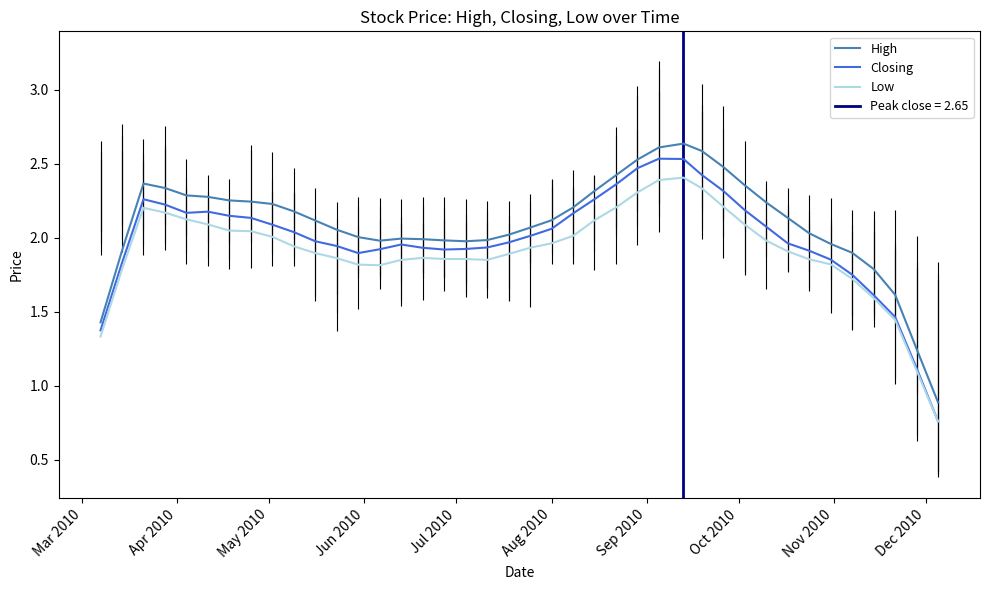

How many data points in Low are less than 1?

1